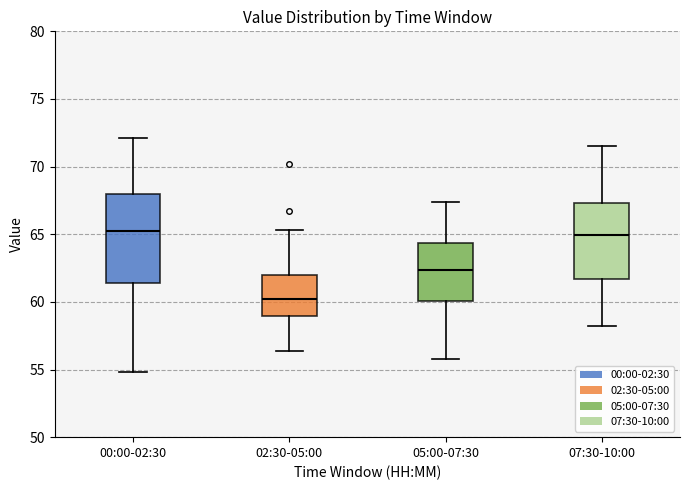

Reading left to right, read every box against the y-axis: the position of its median line, the range the box covers, and the ends of its whiskers. The values are not printed on the chart, so give them approximately, as read against the axis.

00:00-02:30: median 65.5, box 61.5 to 68.0, whiskers 55.0 to 72.0
02:30-05:00: median 60.5, box 59.0 to 62.0, whiskers 56.5 to 65.5
05:00-07:30: median 62.5, box 60.0 to 64.5, whiskers 56.0 to 67.5
07:30-10:00: median 65.0, box 61.5 to 67.5, whiskers 58.0 to 71.5